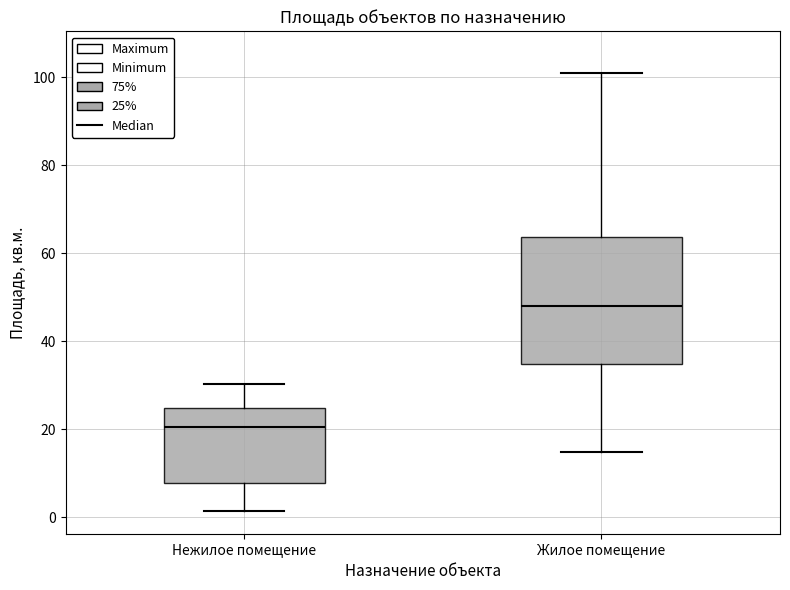

Reading left to right, transcribe this box plot: for each box, give where its median line is, the range the box spans, and where its two whiskers end, as read against the y-axis. The values are not printed on the chart, so give them approximately, as read against the axis.

Нежилое помещение: median 20, box 8 to 24, whiskers 2 to 30
Жилое помещение: median 48, box 34 to 64, whiskers 14 to 102